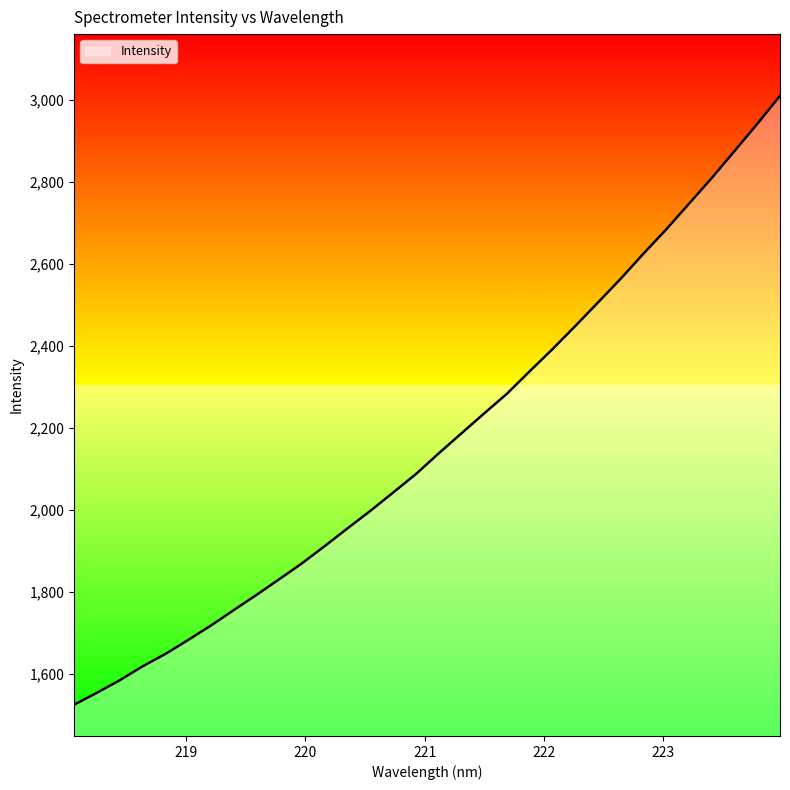

What is the greatest value displayed?

3010.0